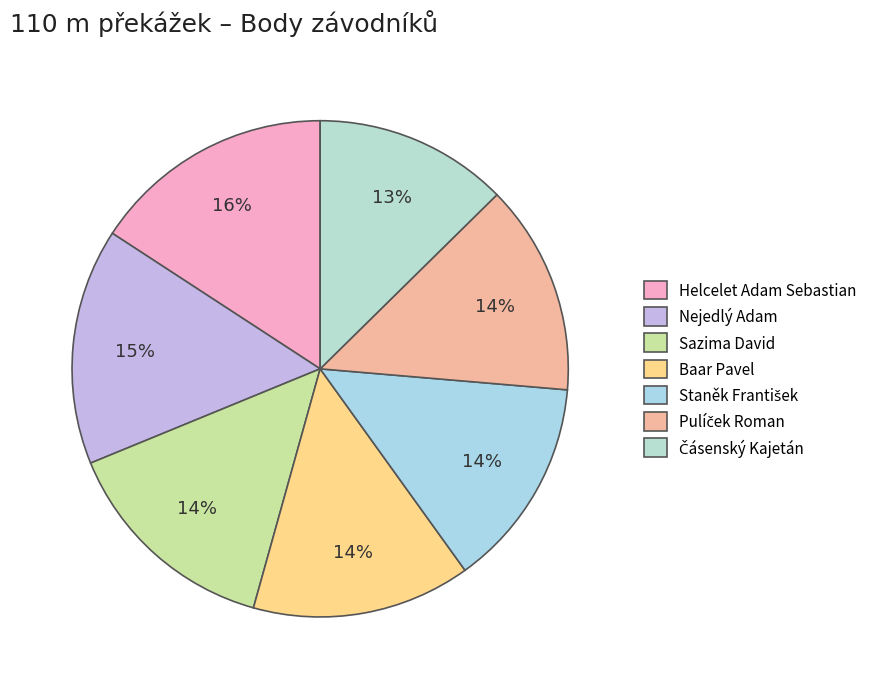

To the nearest percent, what is the difference between the largest and smallest slice percentages?

3%